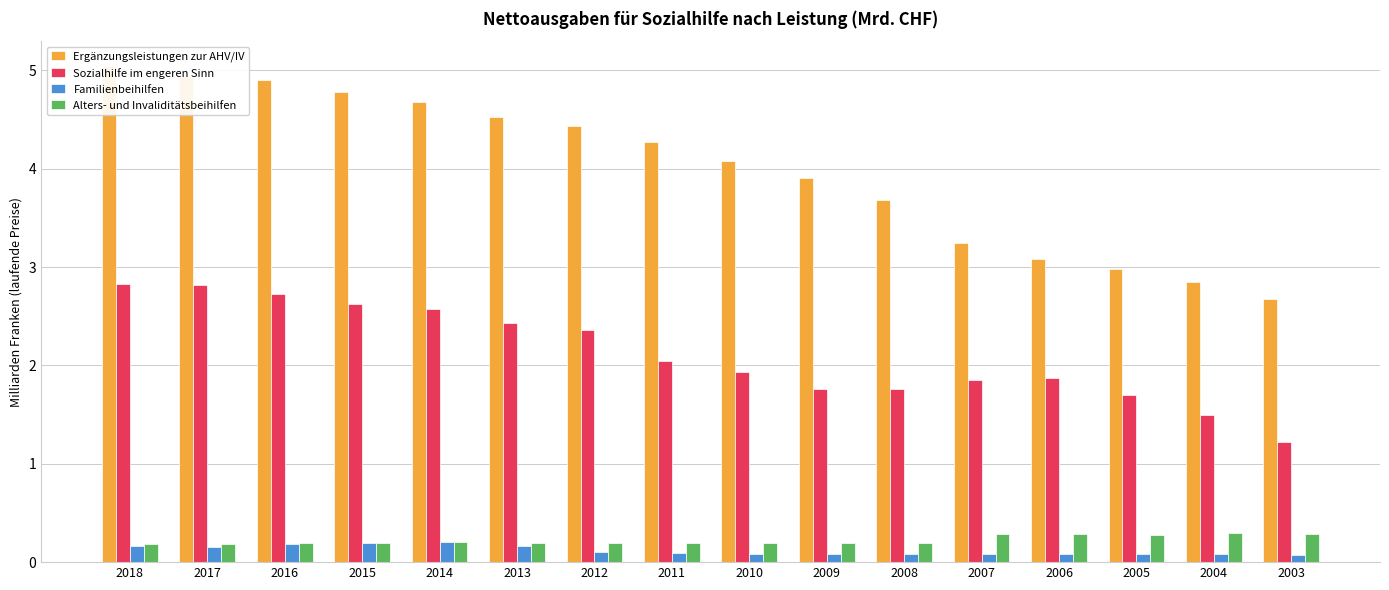

The value of Alters- und Invaliditätsbeihilfen at 2013 is 0.2. True or false?

True